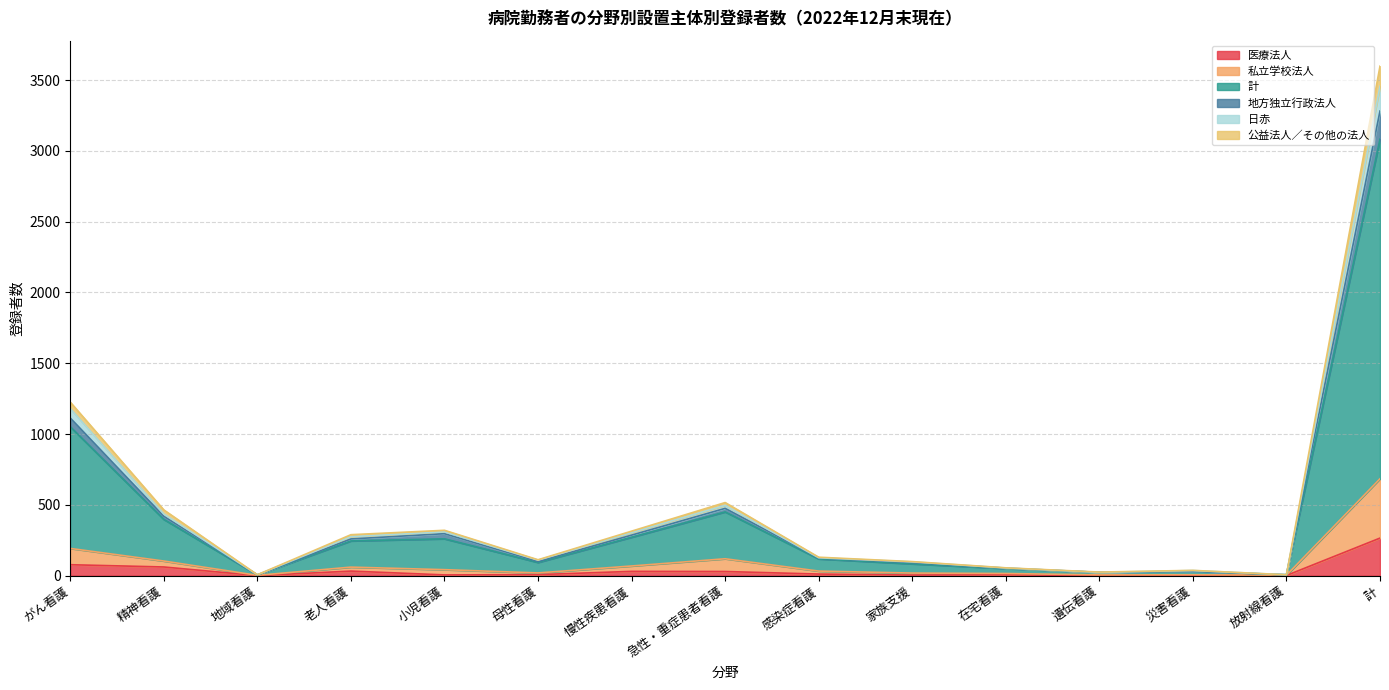

In 私立学校法人, how many points are higher than both neighbors (excluding endpoints)?

3